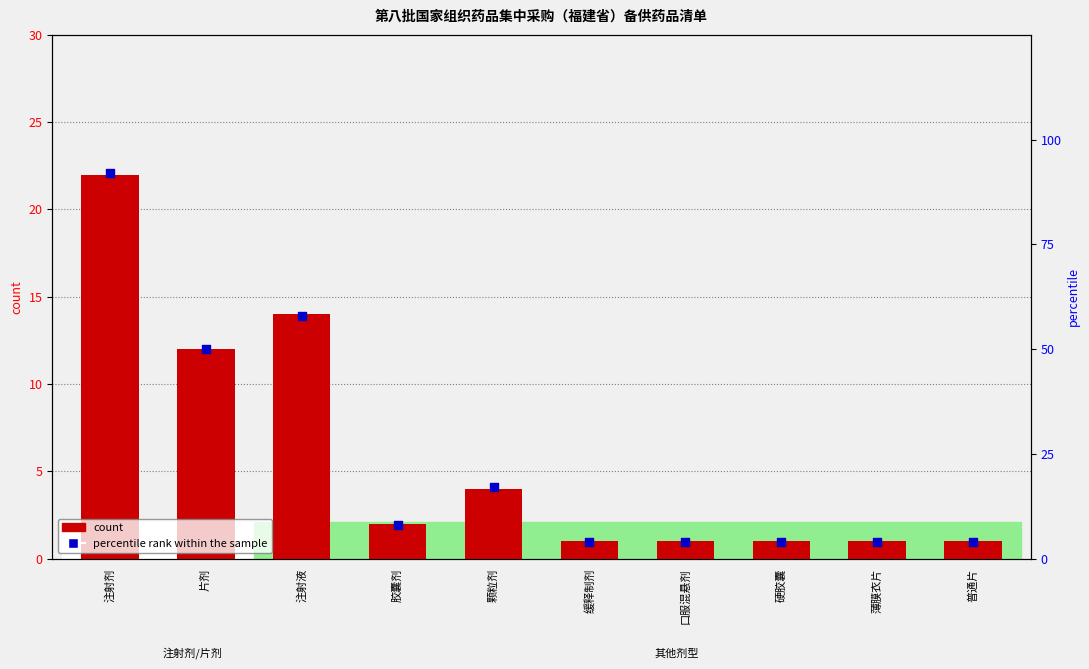

What are all the series names shown in the legend?

count, percentile rank within the sample